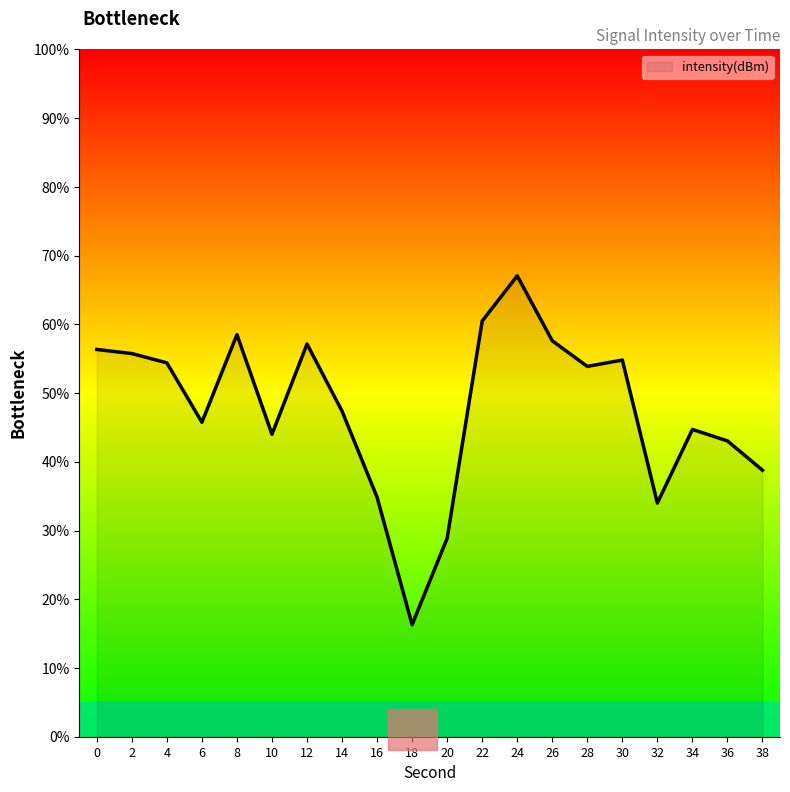

What is the difference between the second highest and second lowest values?

31.6